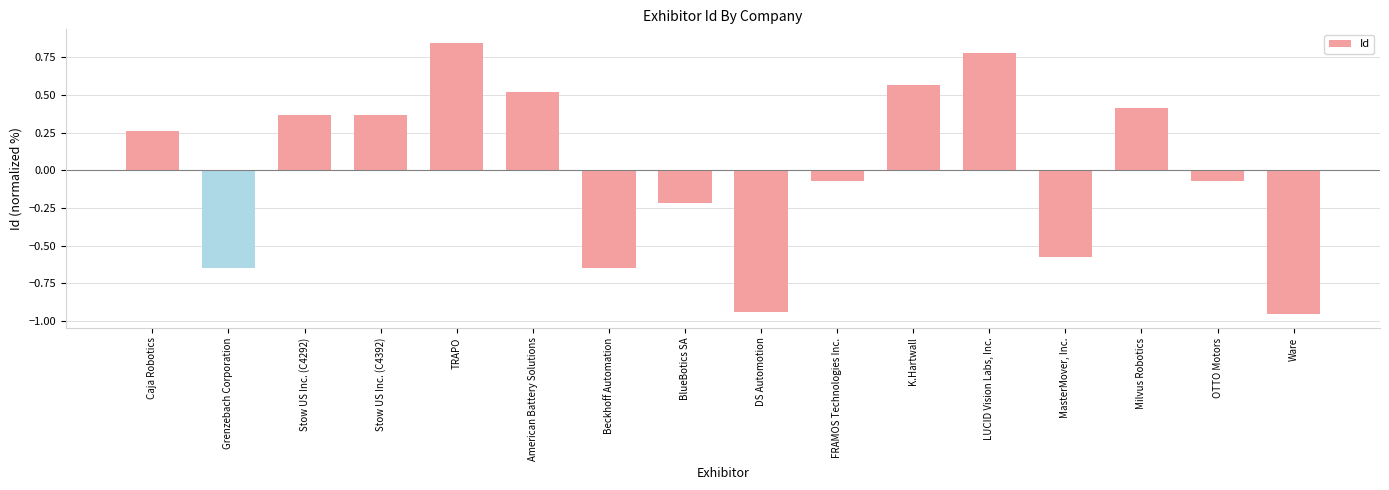

The value at TRAPO is 0.2. True or false?

False